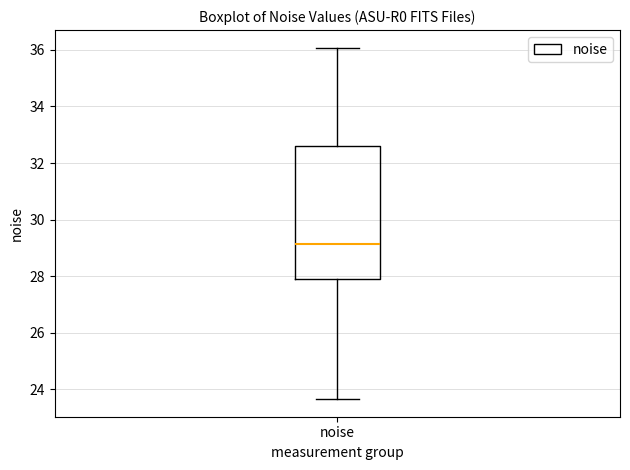

Transcribe this box plot: give where the median line is, the range the box spans, and where the two whiskers end, as read against the y-axis. The values are not printed on the chart, so give them approximately, as read against the axis.

median 29.2, box 27.8 to 32.6, whiskers 23.6 to 36.0